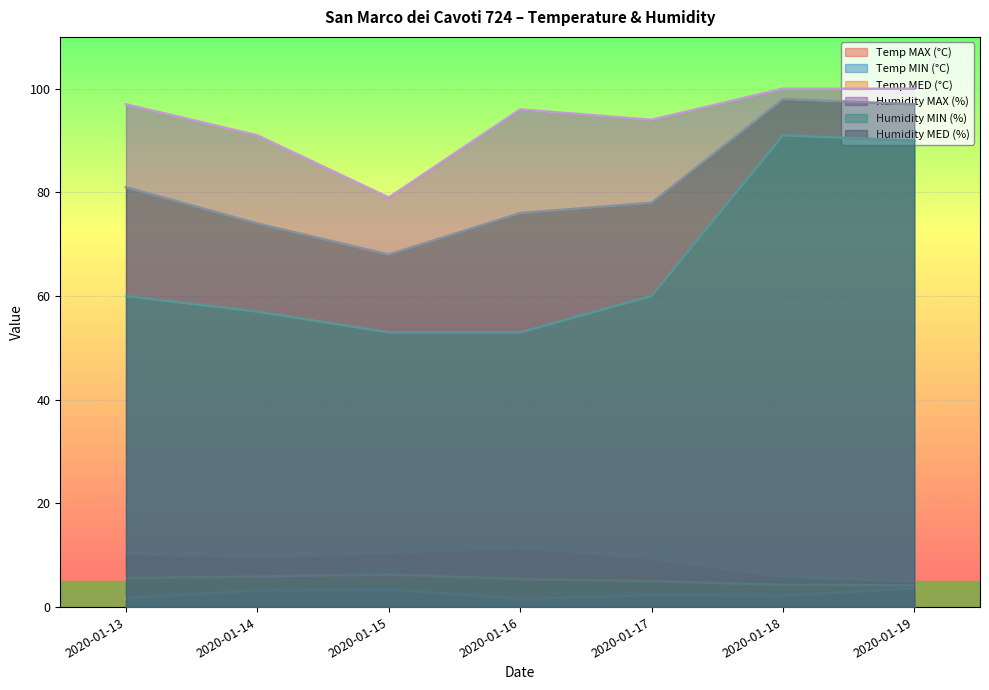

What is the difference between the Humidity MED (%) values at 2020-01-13 and 2020-01-15?

13.0